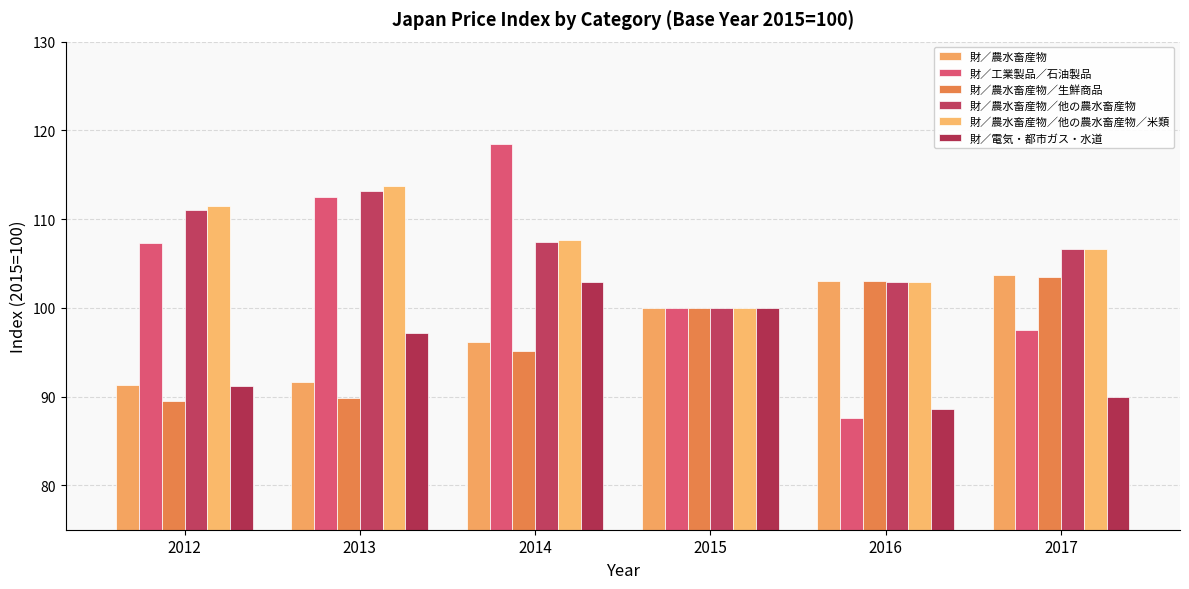

What is the minimum value for 財／農水畜産物／他の農水畜産物／米類?

100.0